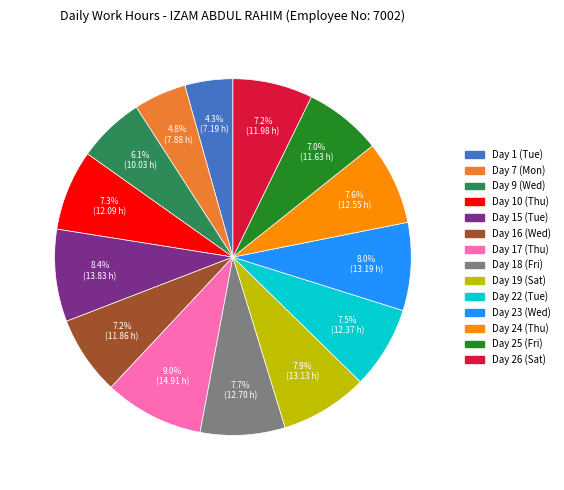

Approximately how many times larger is the value at Day 18 (Fri) compared to Day 1 (Tue)?

1.8